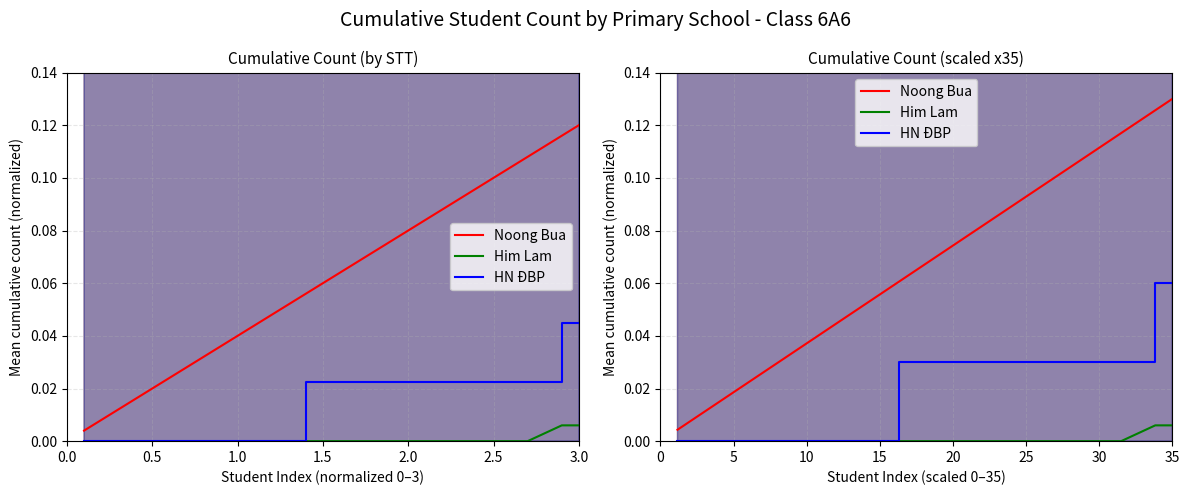

True or false: HN ĐBP and Him Lam cross at least once.

False